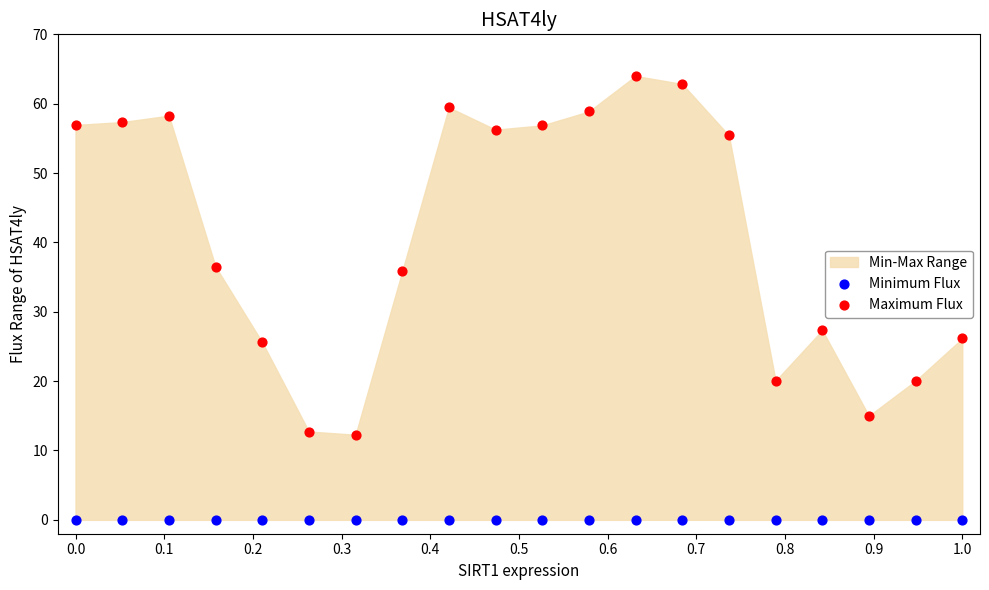

Which series contains the lowest Y value?

Minimum Flux